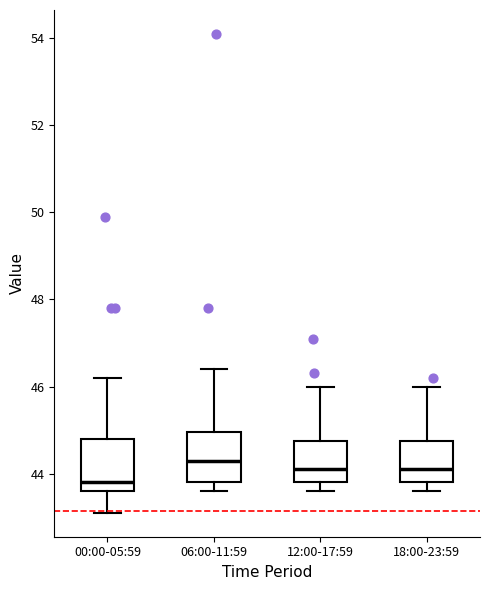

Reading left to right, read every box against the y-axis: the position of its median line, the range the box covers, and the ends of its whiskers. The values are not printed on the chart, so give them approximately, as read against the axis.

00:00-05:59: median 43.8, box 43.6 to 44.8, whiskers 43.2 to 46.2
06:00-11:59: median 44.4, box 43.8 to 45.0, whiskers 43.6 to 46.4
12:00-17:59: median 44.2, box 43.8 to 44.8, whiskers 43.6 to 46.0
18:00-23:59: median 44.2, box 43.8 to 44.8, whiskers 43.6 to 46.0